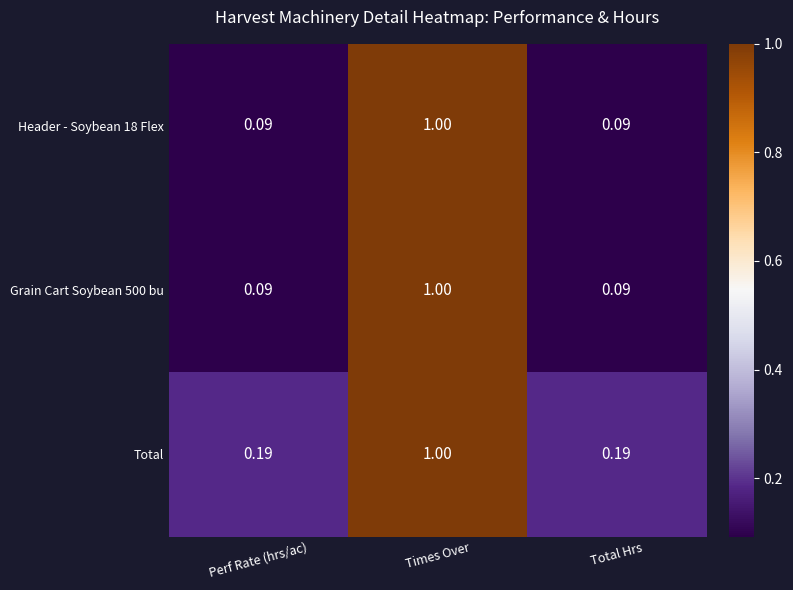

At which label does Grain Cart Soybean 500 bu reach its peak?

Times Over